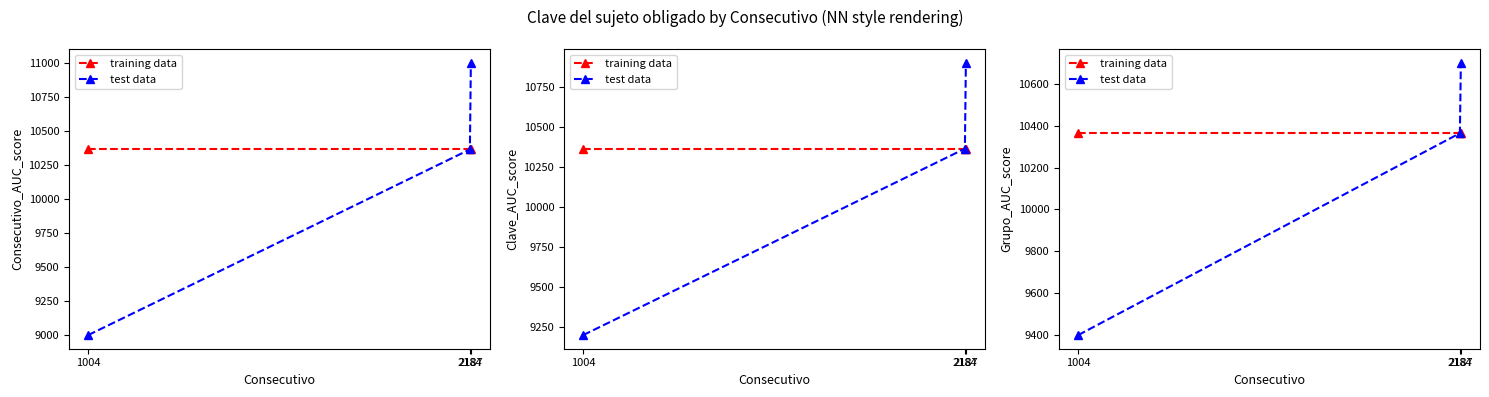

Between 2184 and 2187, which series saw the biggest shift?

test data